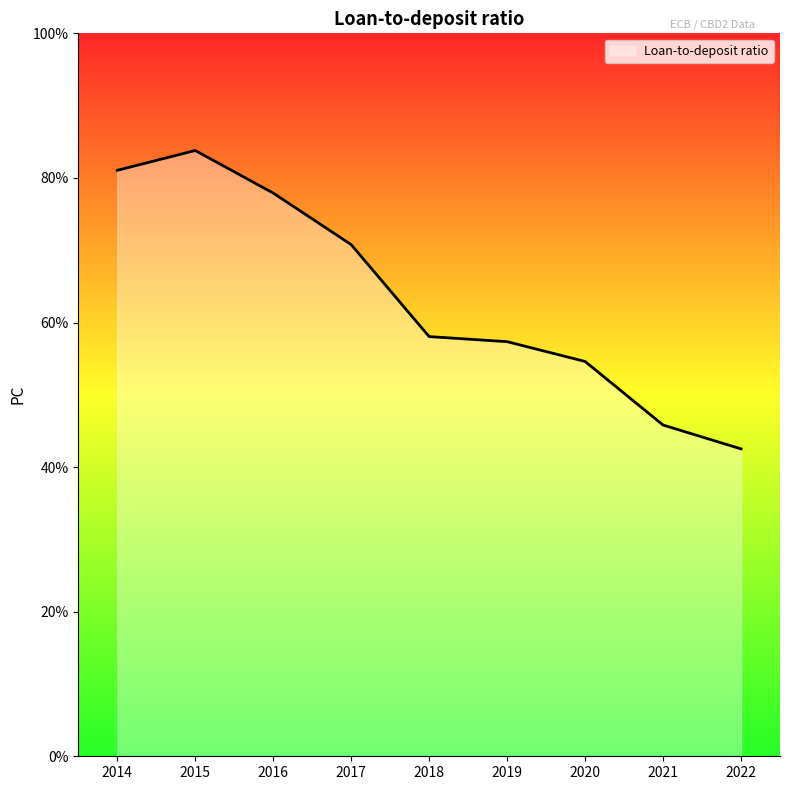

Reading left to right, list all the values displayed in this chart.

81.0	83.8	77.9	70.8	58.1	57.4	54.6	45.8	42.5